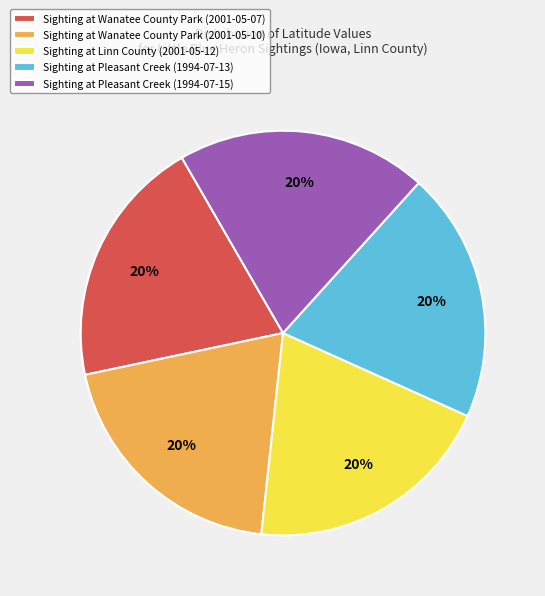

Count the number of slices in the pie.

5